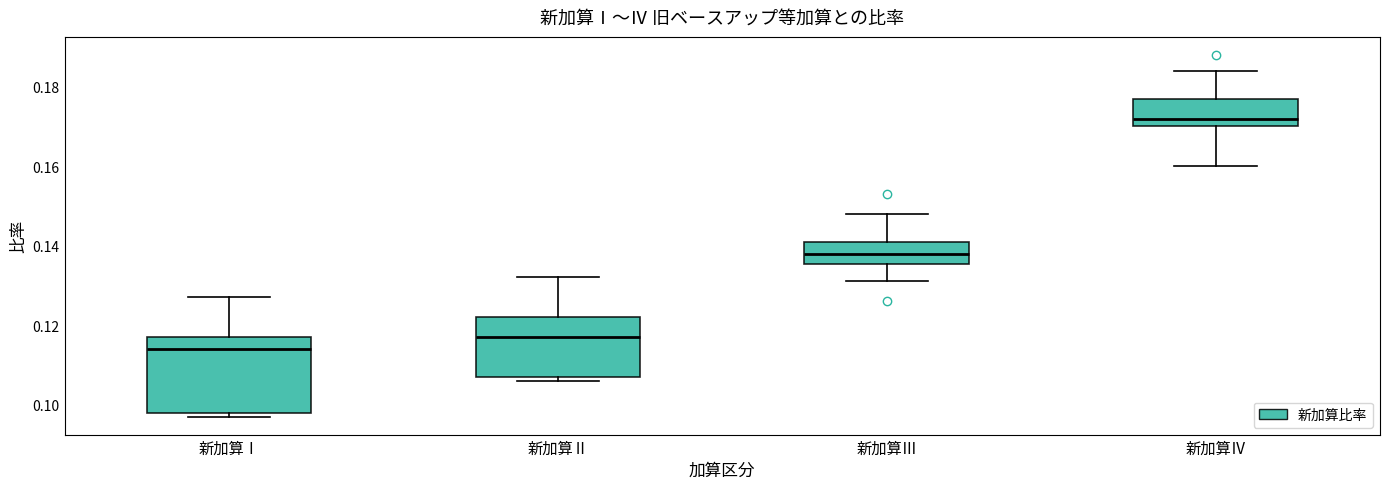

Which box's median line is the highest?

新加算Ⅳ